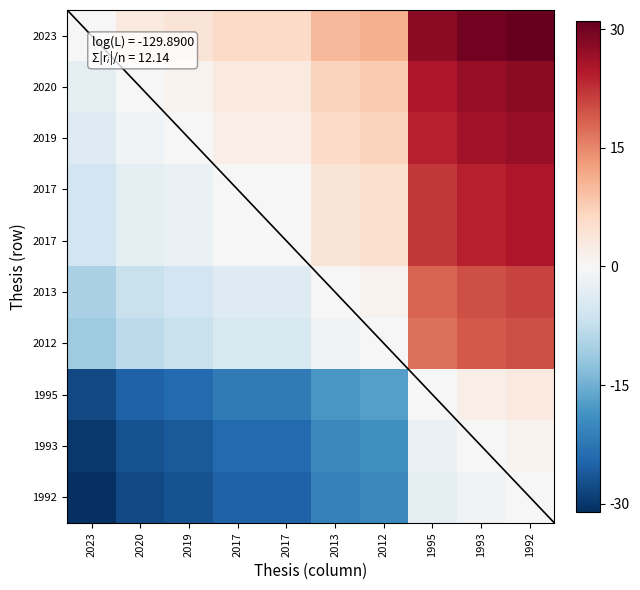

What is the minimum value shown in the chart?

-31